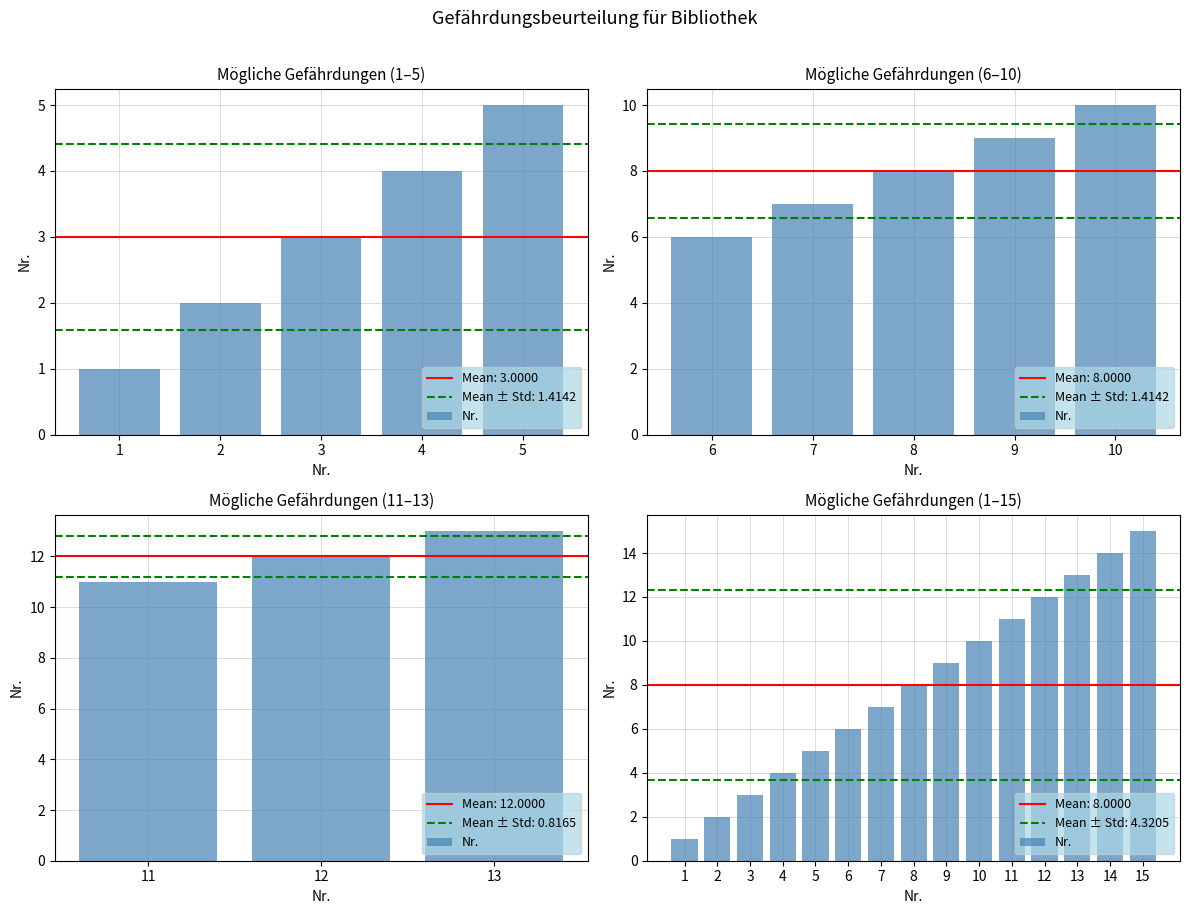

Count the number of categories in the chart.

15